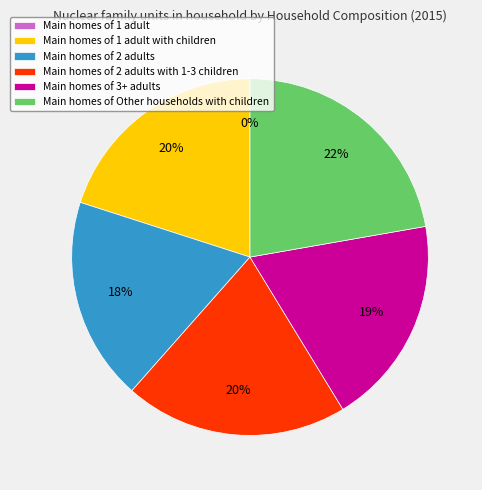

Which category has the smallest portion of the pie?

1 adult